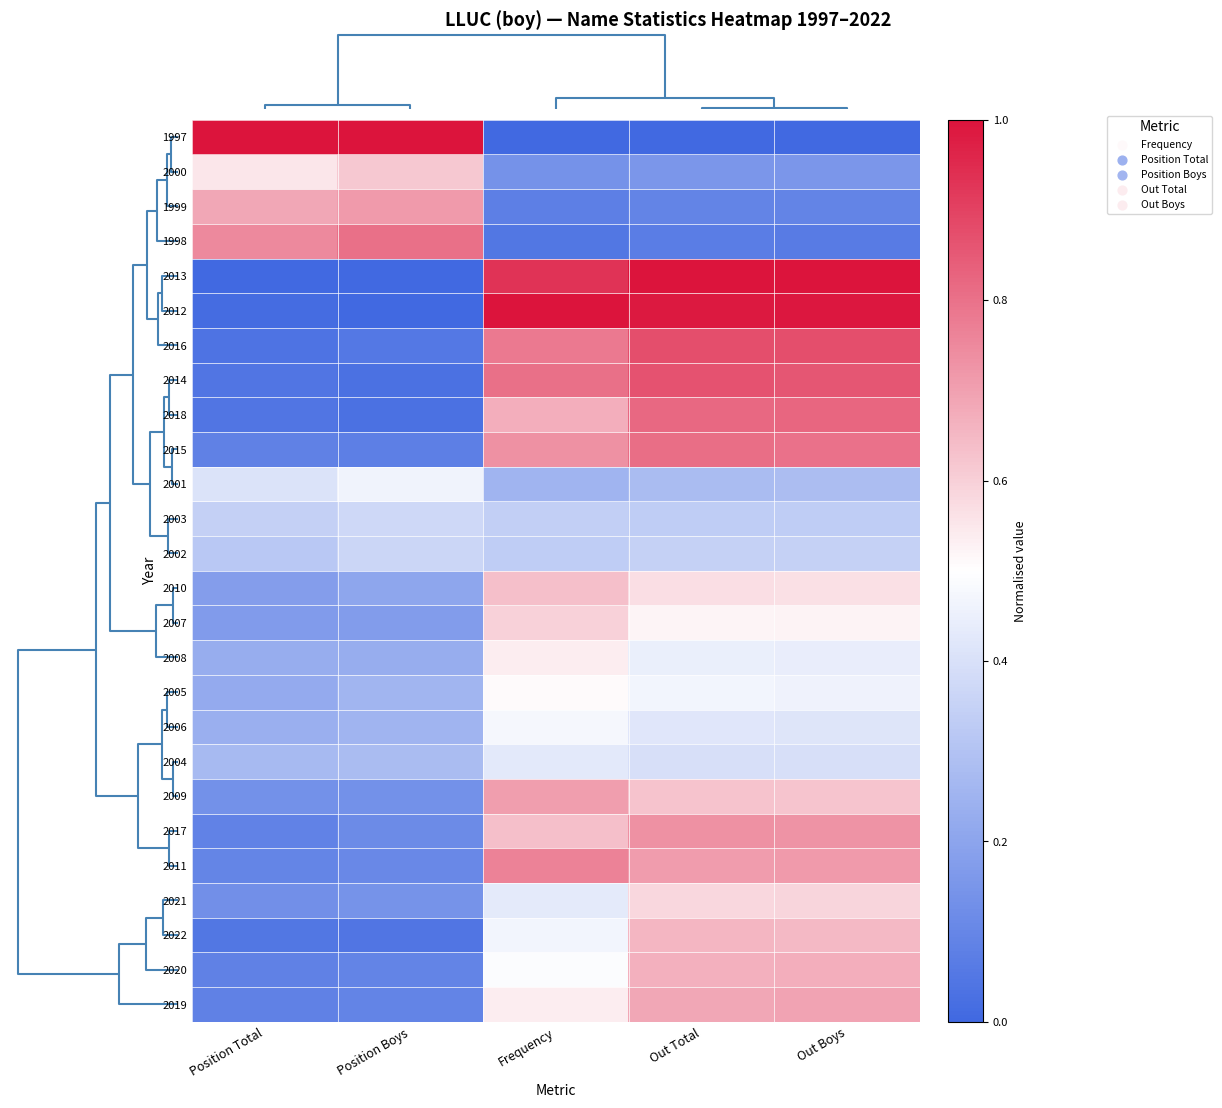

At how many categories does at least one series exceed 0?

5